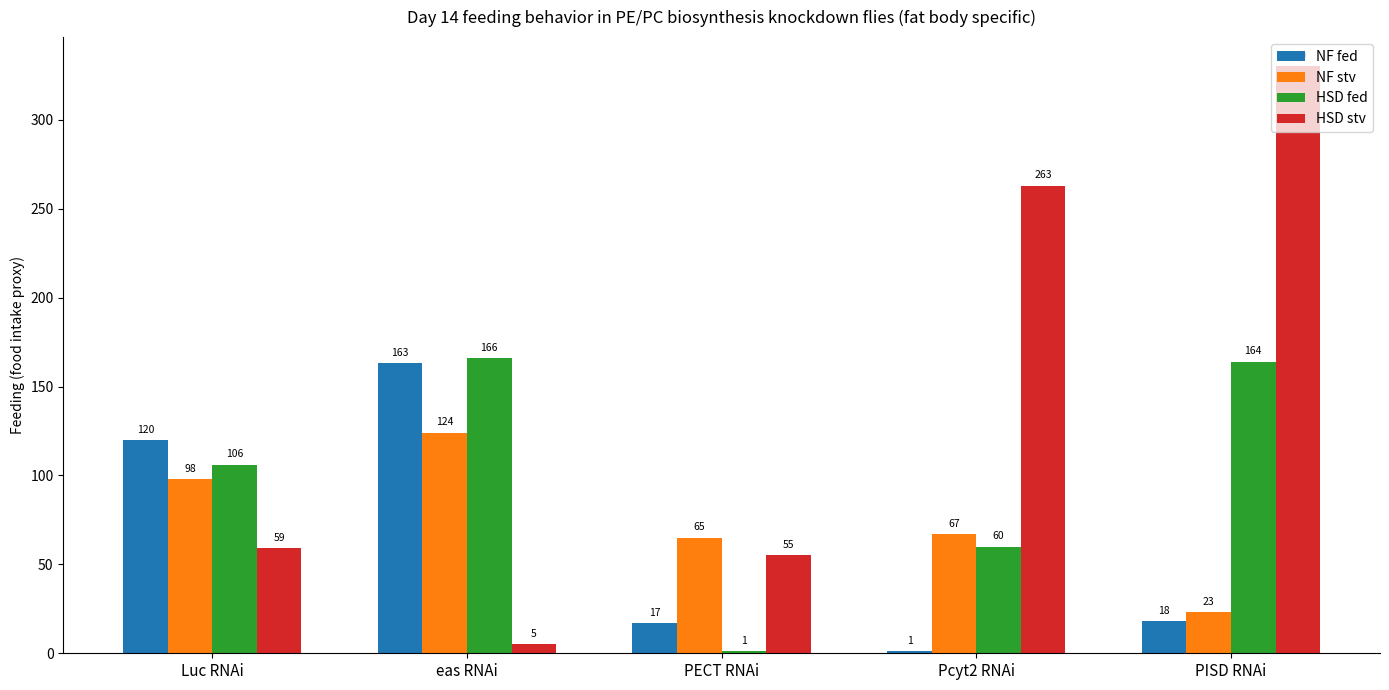

Is it true that NF stv equals 23 at PISD RNAi?

True